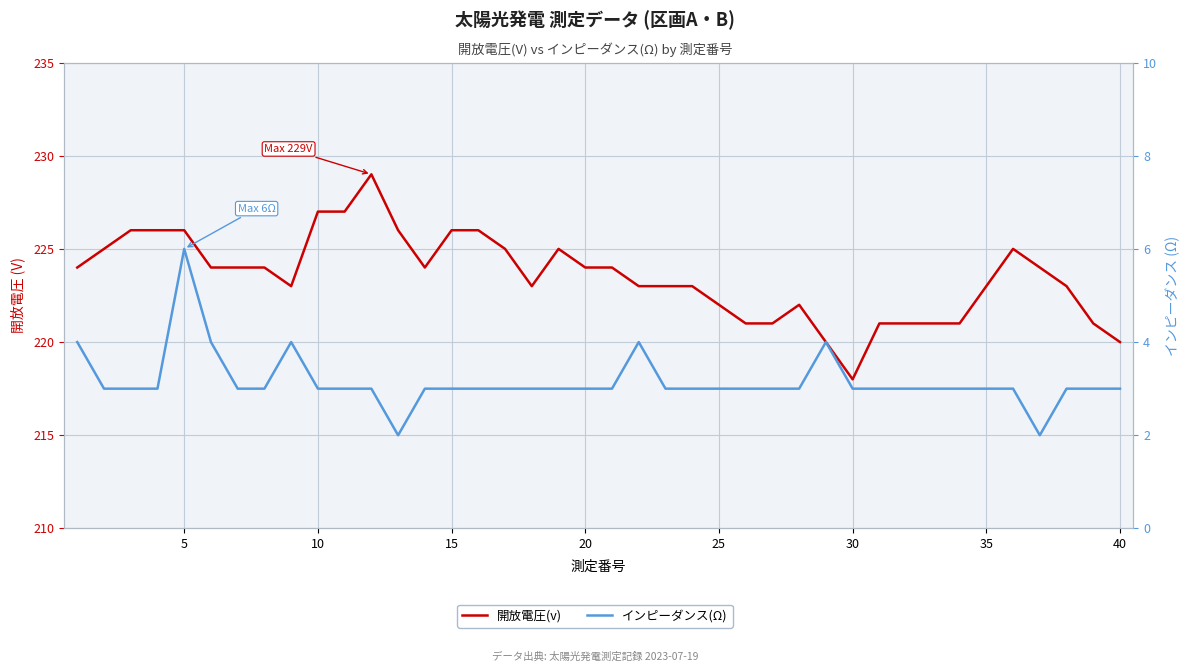

What is the maximum value shown in the chart?

229